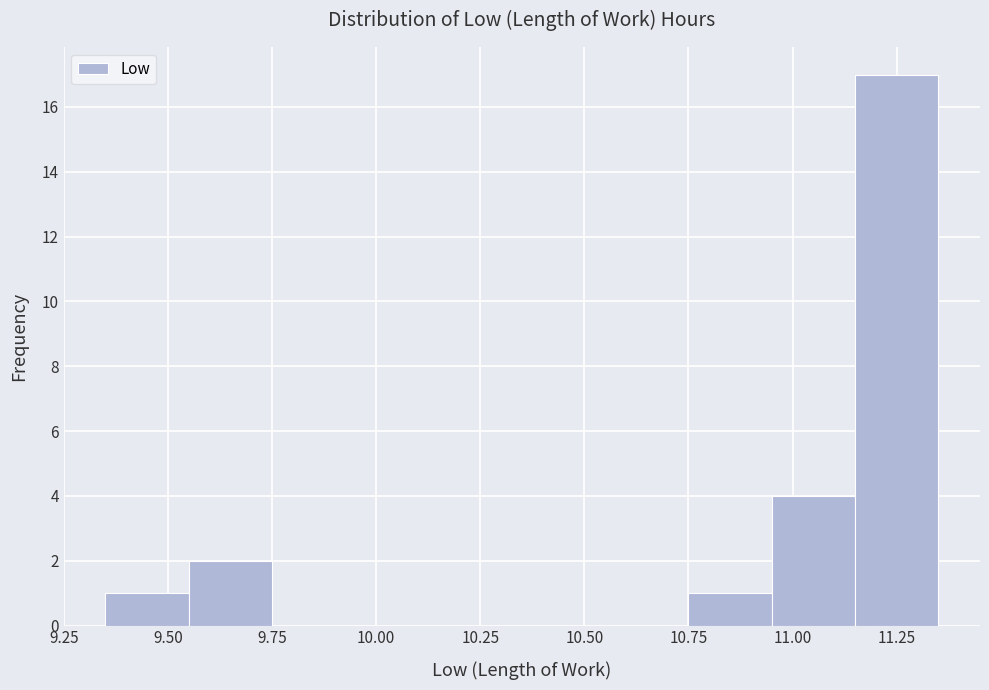

Over which range of the x-axis is the bar tallest?

11.15 to 11.35